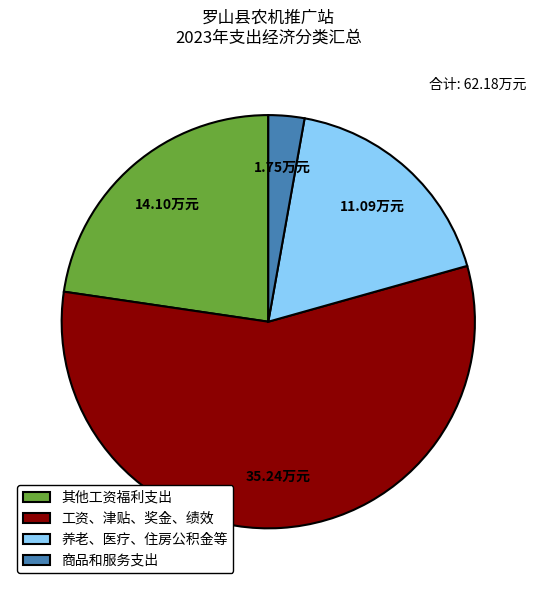

Which slice is the largest?

工资、津贴、奖金、绩效